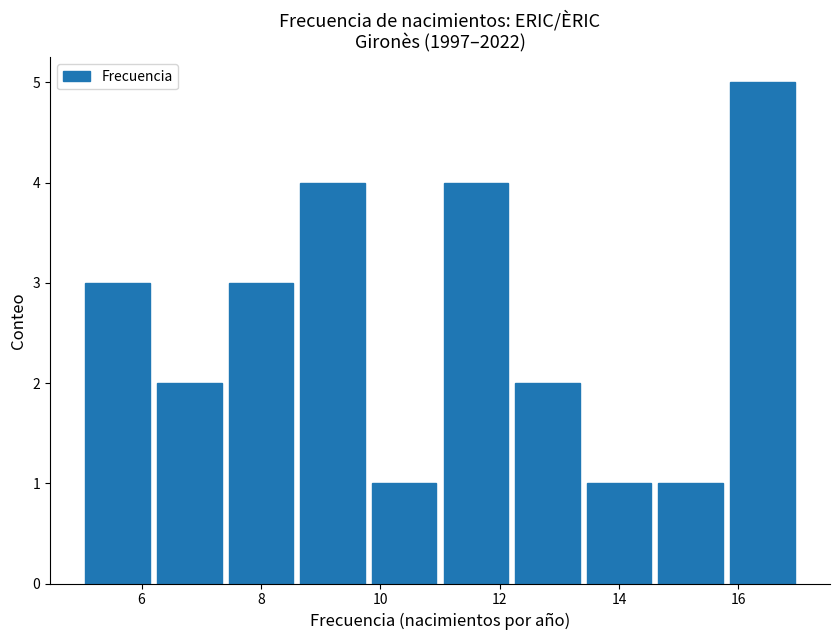

How tall is the bar that spans 5.0 to 6.2 on the x-axis? The values are not printed on the chart, so give them approximately, as read against the axis.

3